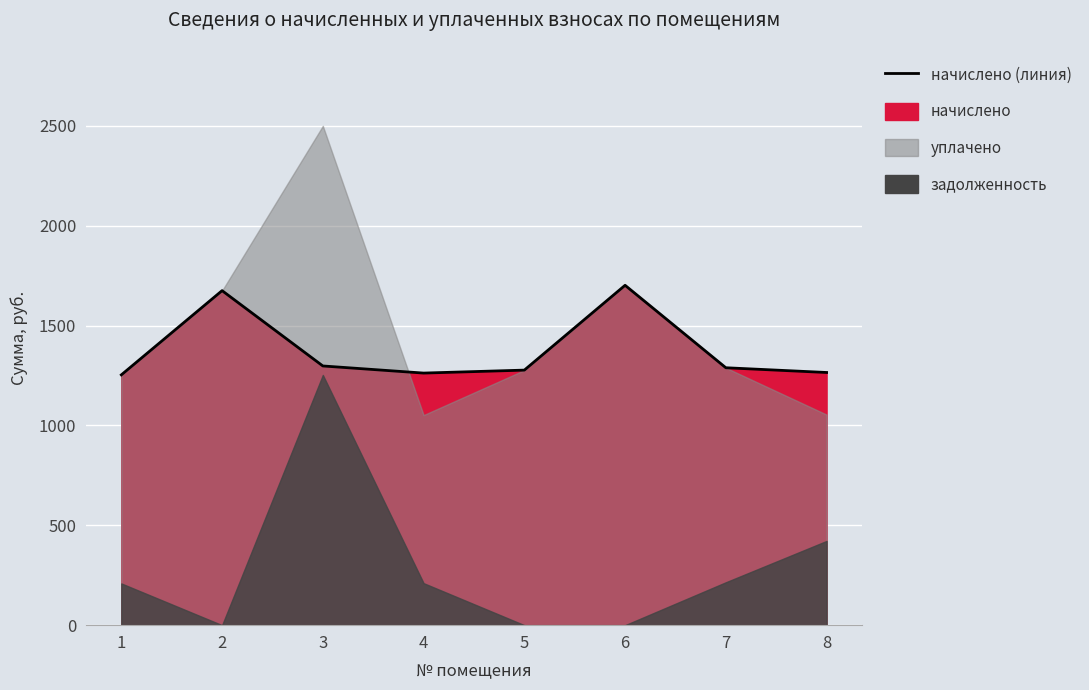

True or false: the data shows 2340.8 at 6.

False